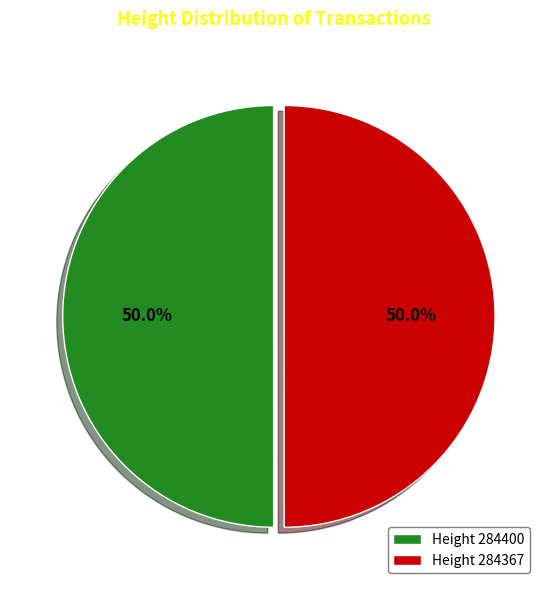

How many slices are in this pie chart?

2